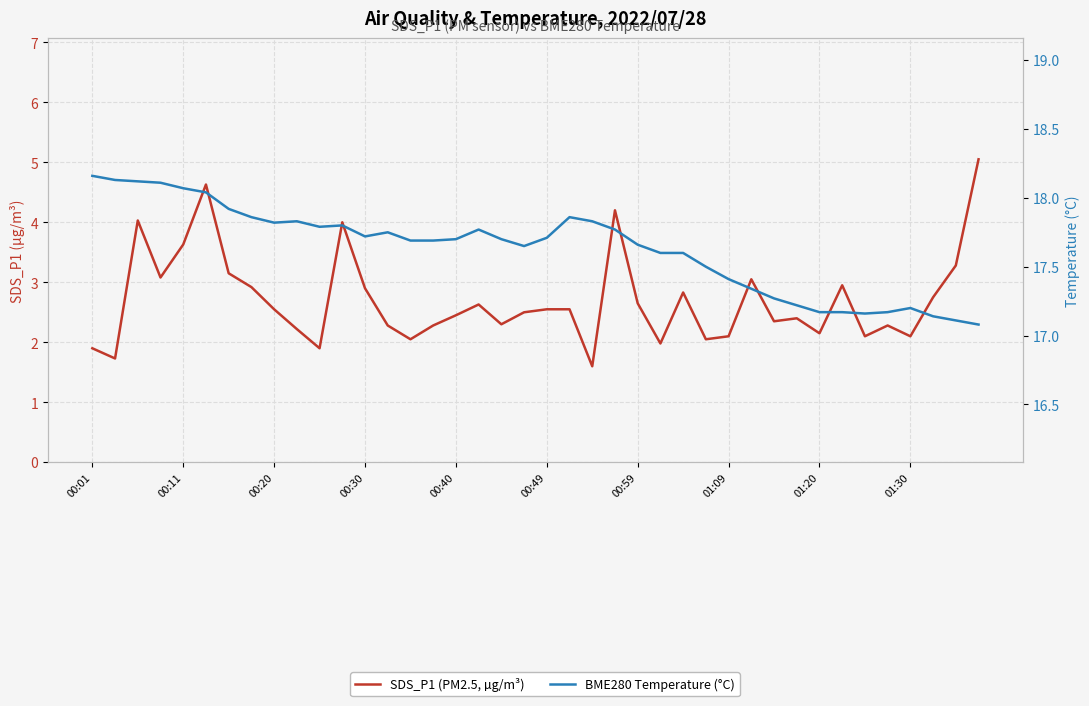

Which series changed the most between 10 and 22?

SDS_P1 (PM2.5, µg/m³)